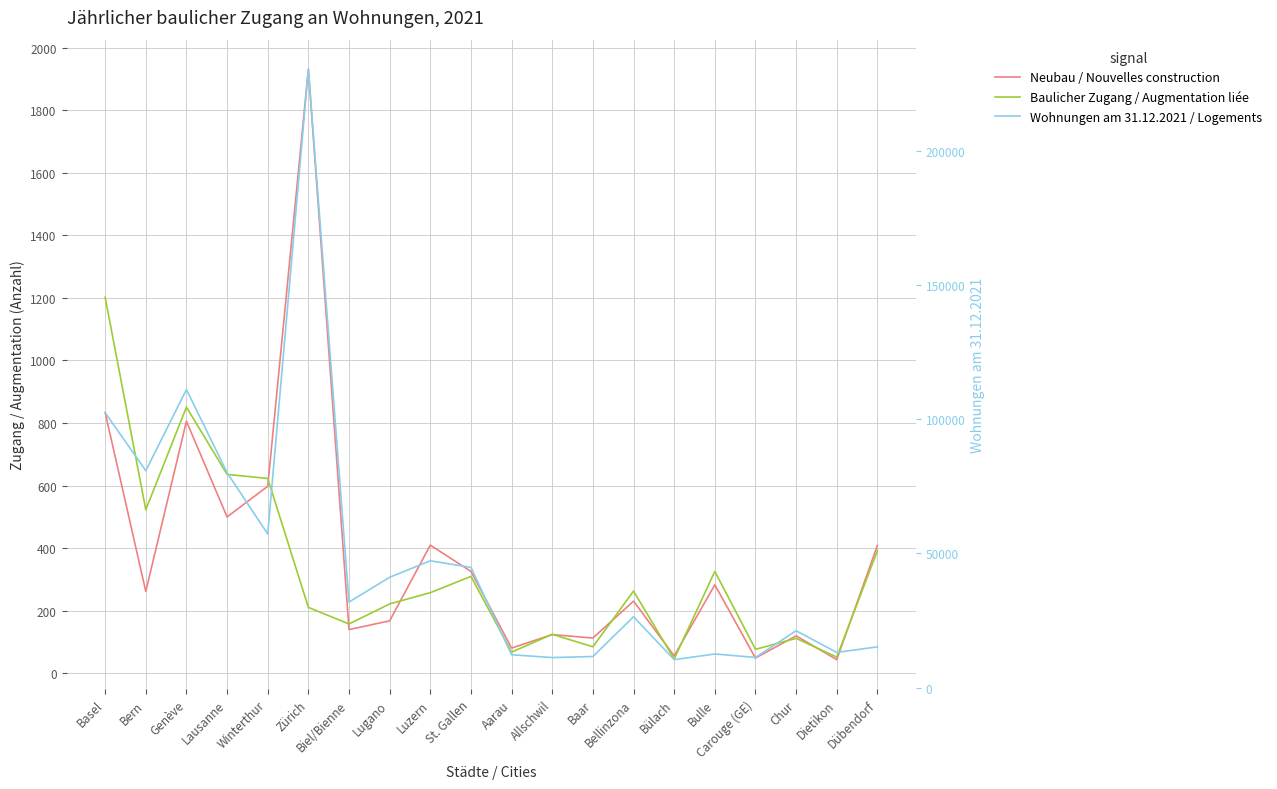

At which label is Baulicher Zugang / Augmentation liée closest to 624?

Winterthur